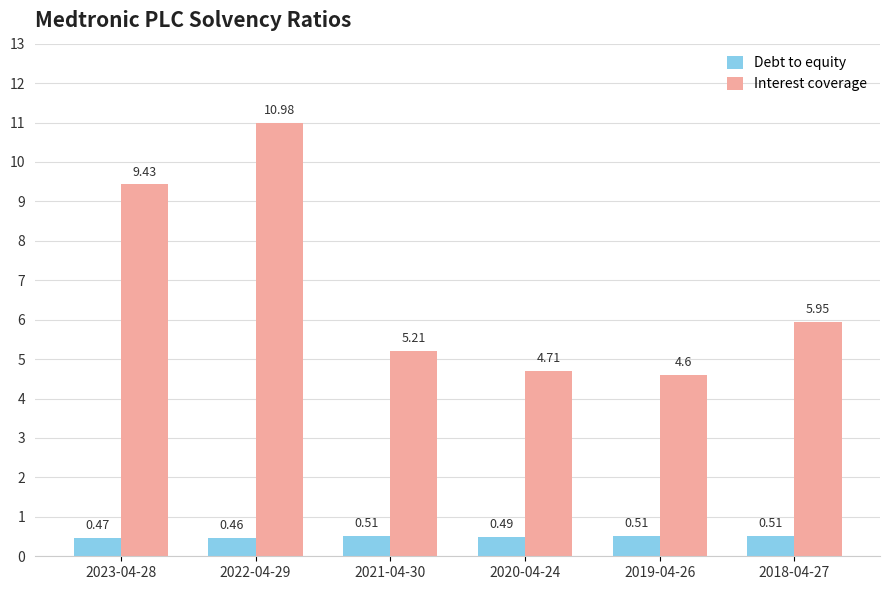

What is the difference between the highest and lowest values at 2020-04-24?

4.2